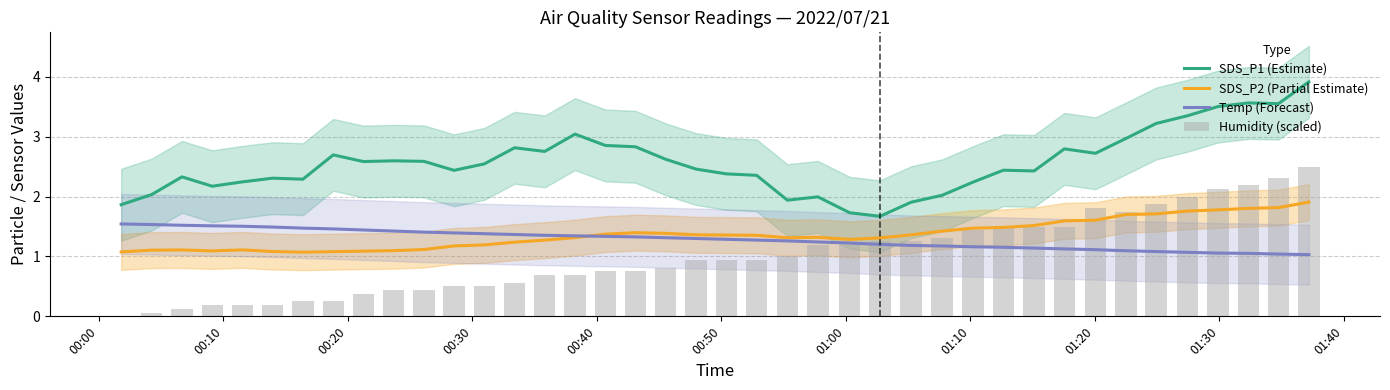

Reading right to left, what are all the values shown in this chart?

SDS_P1 (Estimate): 3.9	3.6	3.6	3.5	3.3	3.2	3.0	2.7	2.8	2.4	2.4	2.2	2.0	1.9	1.7	1.7	2.0	1.9	2.4	2.4	2.5	2.6	2.8	2.9	3.0	2.8	2.8	2.5	2.4	2.6	2.6	2.6	2.7	2.3	2.3	2.2	2.2	2.3	2.0	1.9
SDS_P2 (Partial Estimate): 1.9	1.8	1.8	1.8	1.8	1.7	1.7	1.6	1.6	1.5	1.5	1.5	1.4	1.4	1.3	1.3	1.3	1.3	1.4	1.4	1.4	1.4	1.4	1.4	1.3	1.3	1.2	1.2	1.2	1.1	1.1	1.1	1.1	1.1	1.1	1.1	1.1	1.1	1.1	1.1
Temp (Forecast): 1.0	1.0	1.1	1.1	1.1	1.1	1.1	1.1	1.1	1.1	1.2	1.2	1.2	1.2	1.2	1.2	1.2	1.3	1.3	1.3	1.3	1.3	1.3	1.3	1.3	1.4	1.4	1.4	1.4	1.4	1.4	1.4	1.5	1.5	1.5	1.5	1.5	1.5	1.5	1.5
Humidity (scaled): 2.5	2.3	2.2	2.1	2.0	1.9	1.7	1.8	1.5	1.5	1.5	1.4	1.3	1.2	1.2	1.2	1.2	1.0	0.9	0.9	0.9	0.8	0.8	0.8	0.7	0.7	0.6	0.5	0.5	0.4	0.4	0.4	0.2	0.2	0.2	0.2	0.2	0.1	0.1	0.0